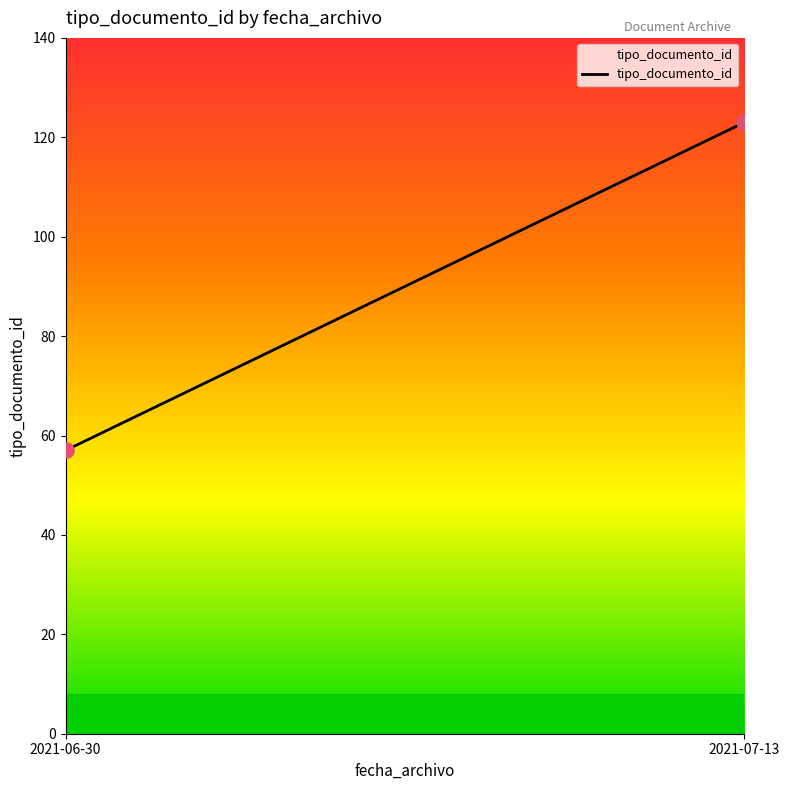

What is the maximum value shown in the chart?

123.0